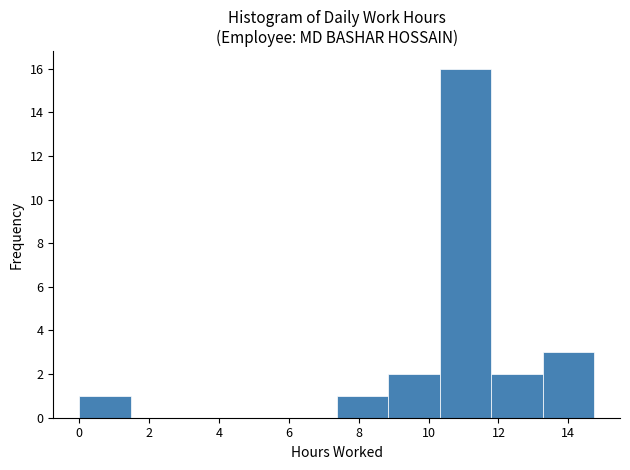

Which range on the x-axis has the tallest bar?

10.4 to 11.8